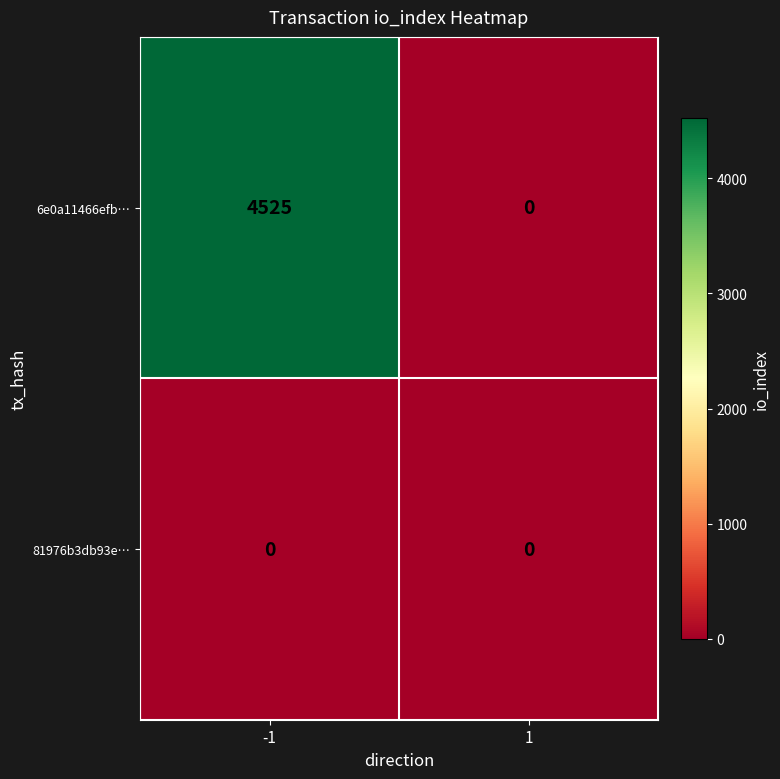

At how many categories does at least one series exceed 4374?

1